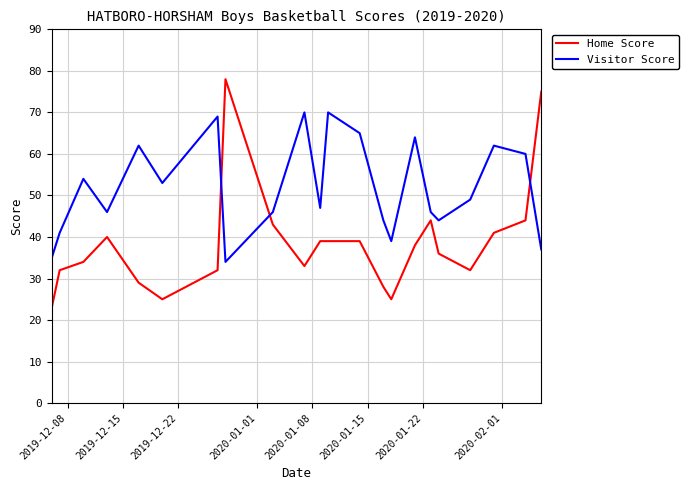

List the series in order of their peak value, lowest first.

Visitor Score, Home Score